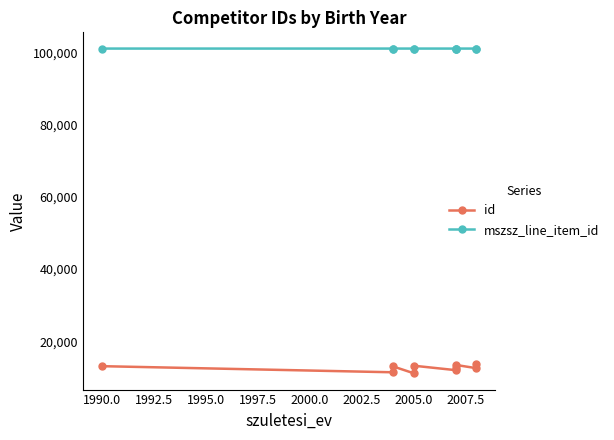

Which category has the lowest value in the mszsz_line_item_id series?

1990.0